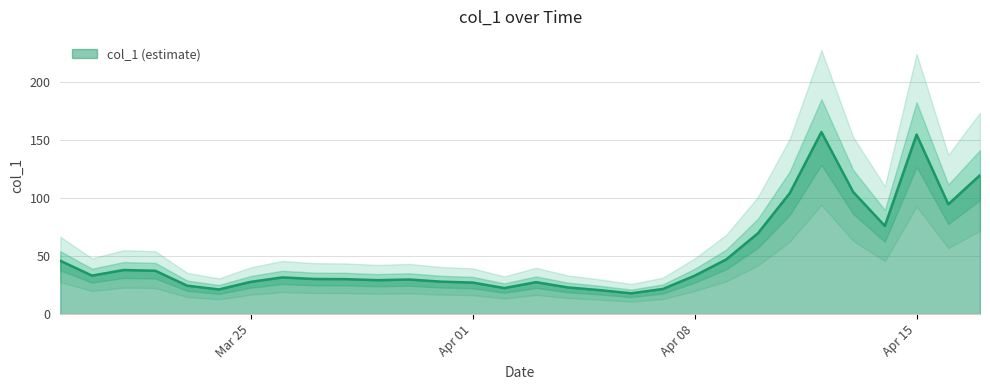

Where is the first local minimum?

2024-03-20